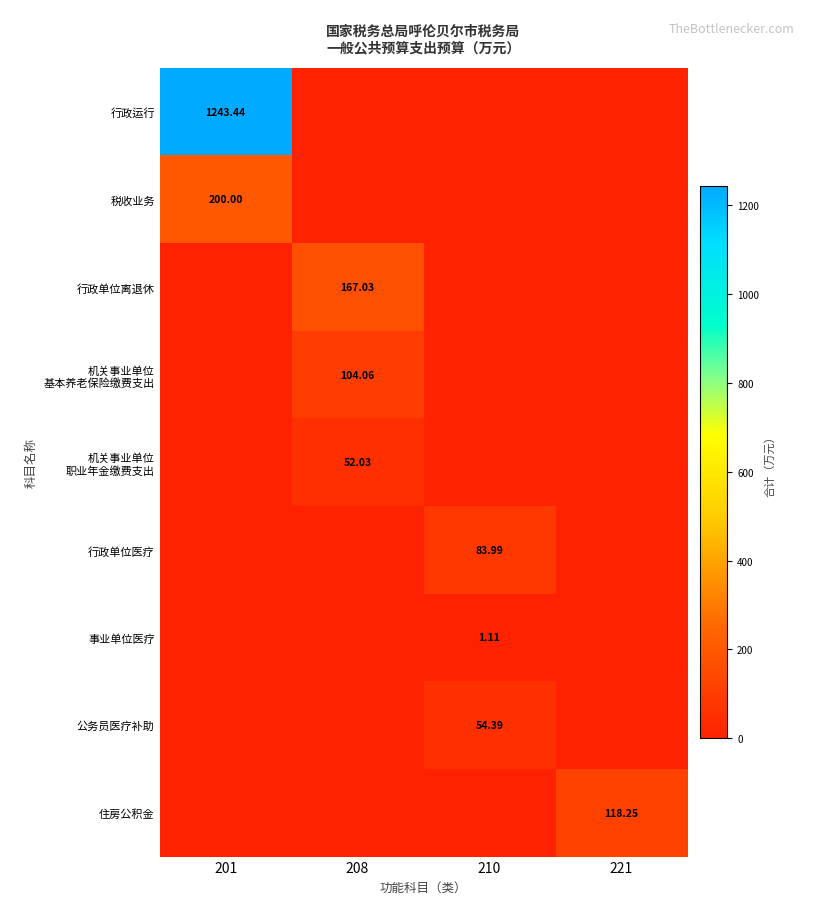

How many values in the 住房公积金 series exceed 0?

1